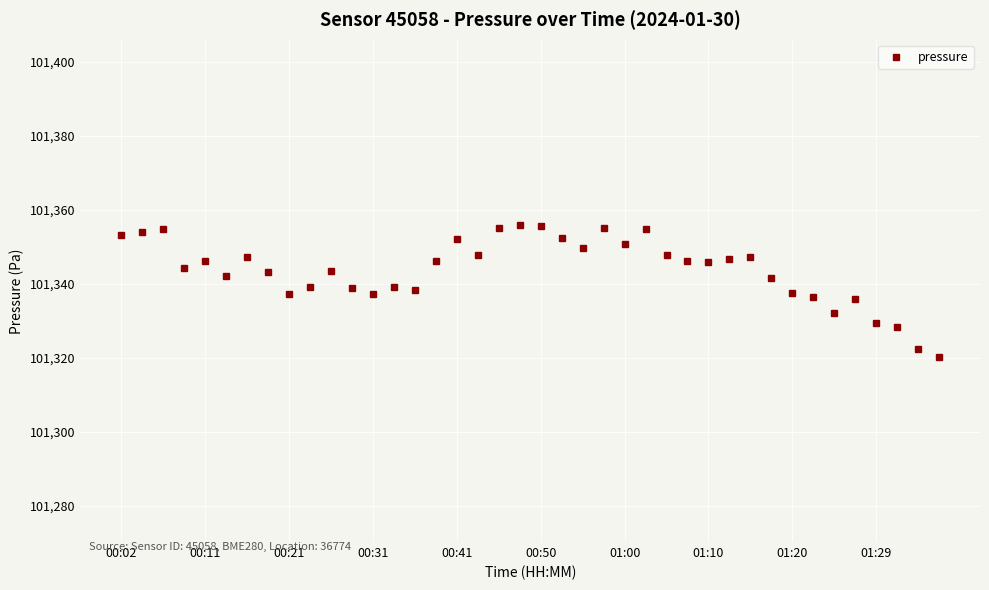

What is the smallest value displayed?

101320.3